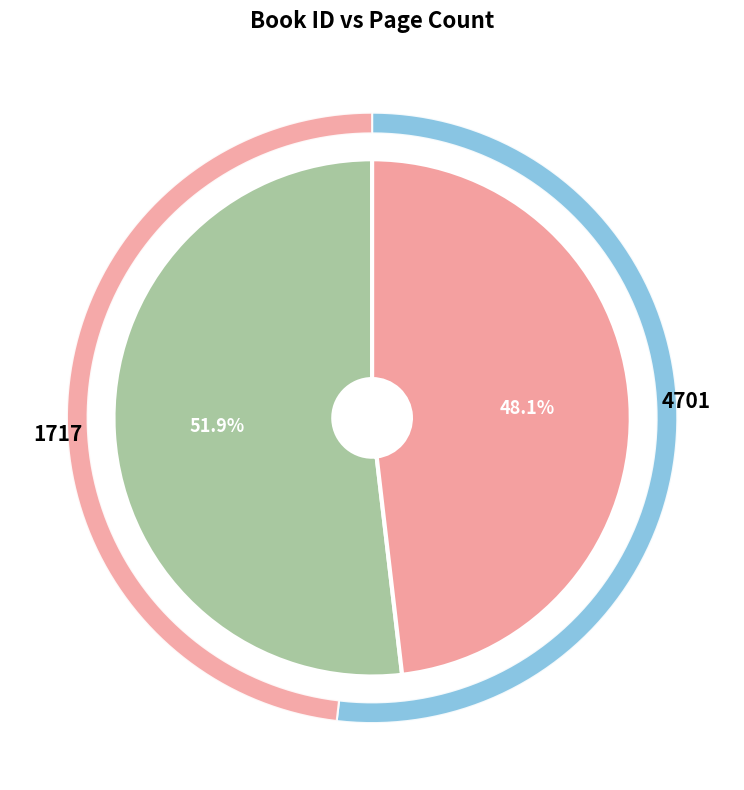

Rank the categories by value from highest to lowest.

1717, 4701